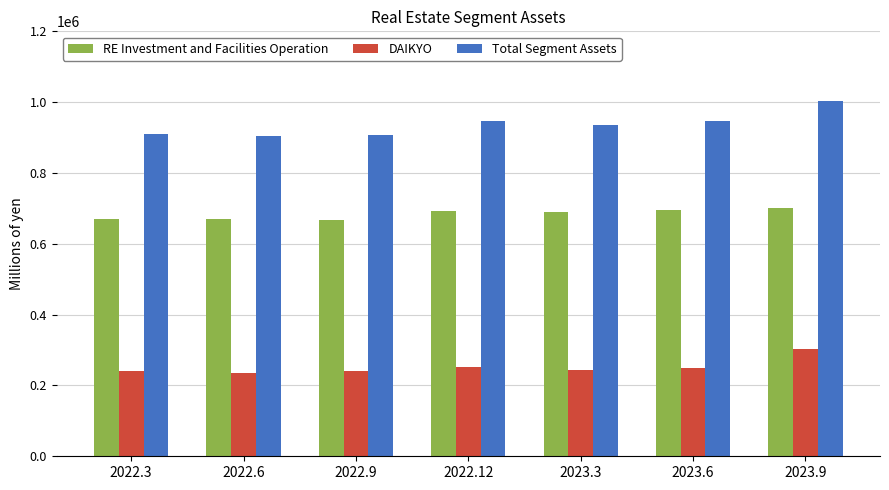

At how many categories does at least one series exceed 262440?

7